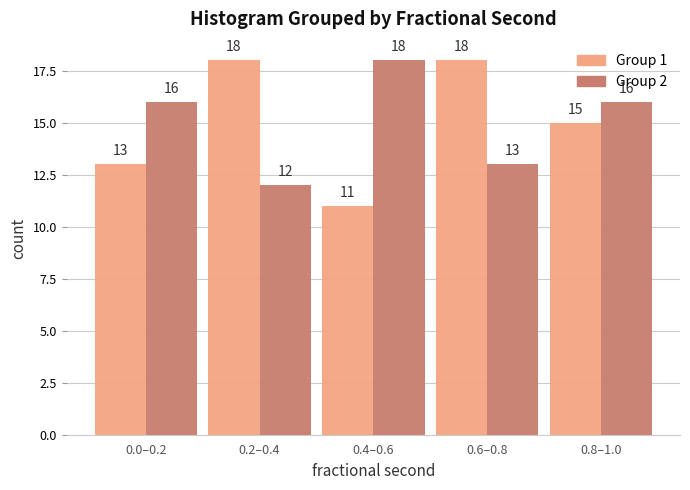

Reading left to right, what are all the values shown in this chart?

Group 1: 0.0–0.2=13	0.2–0.4=18	0.4–0.6=11	0.6–0.8=18	0.8–1.0=15
Group 2: 0.0–0.2=16	0.2–0.4=12	0.4–0.6=18	0.6–0.8=13	0.8–1.0=16